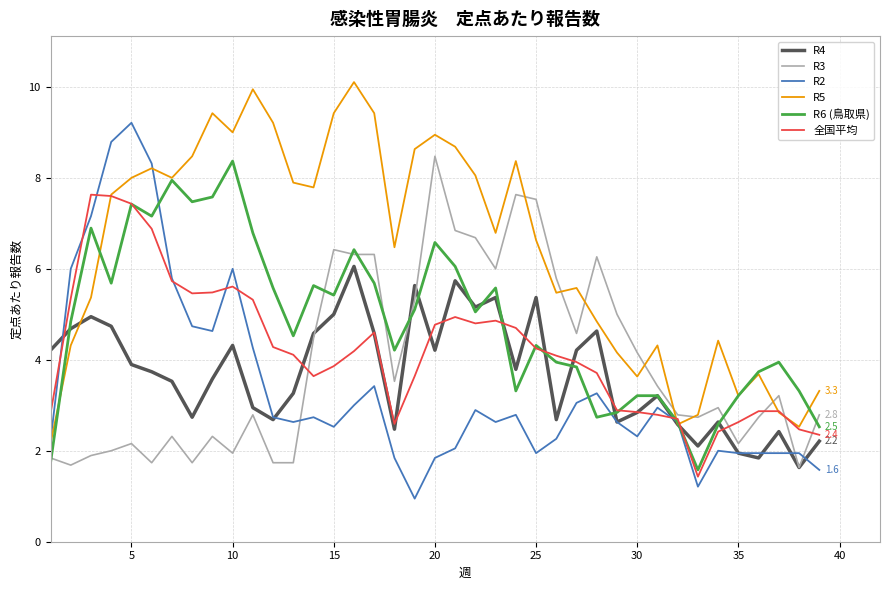

What is the sum of all R5 values?

250.3